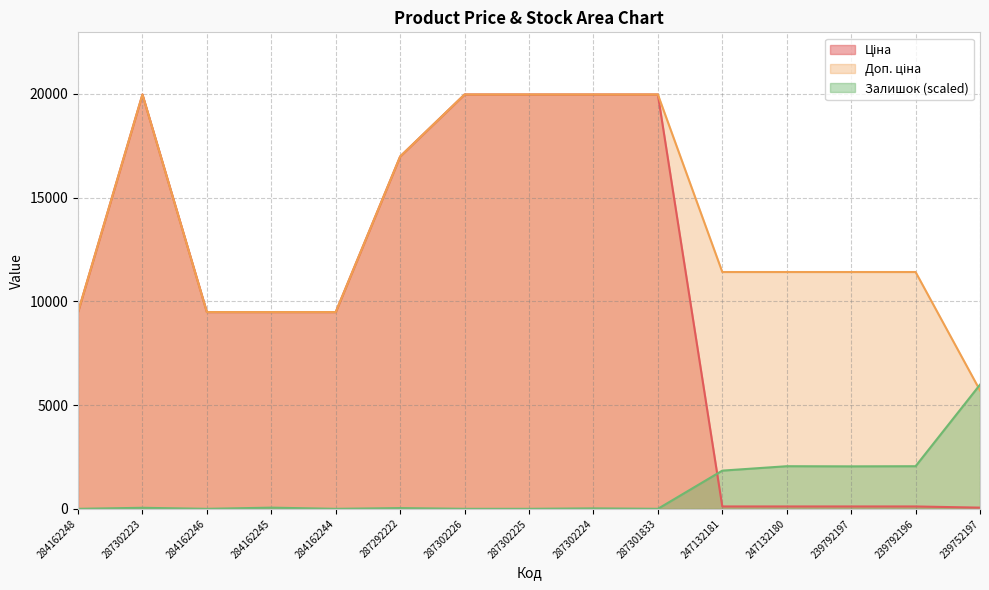

What is the sum of all Ціна values?

155230.9